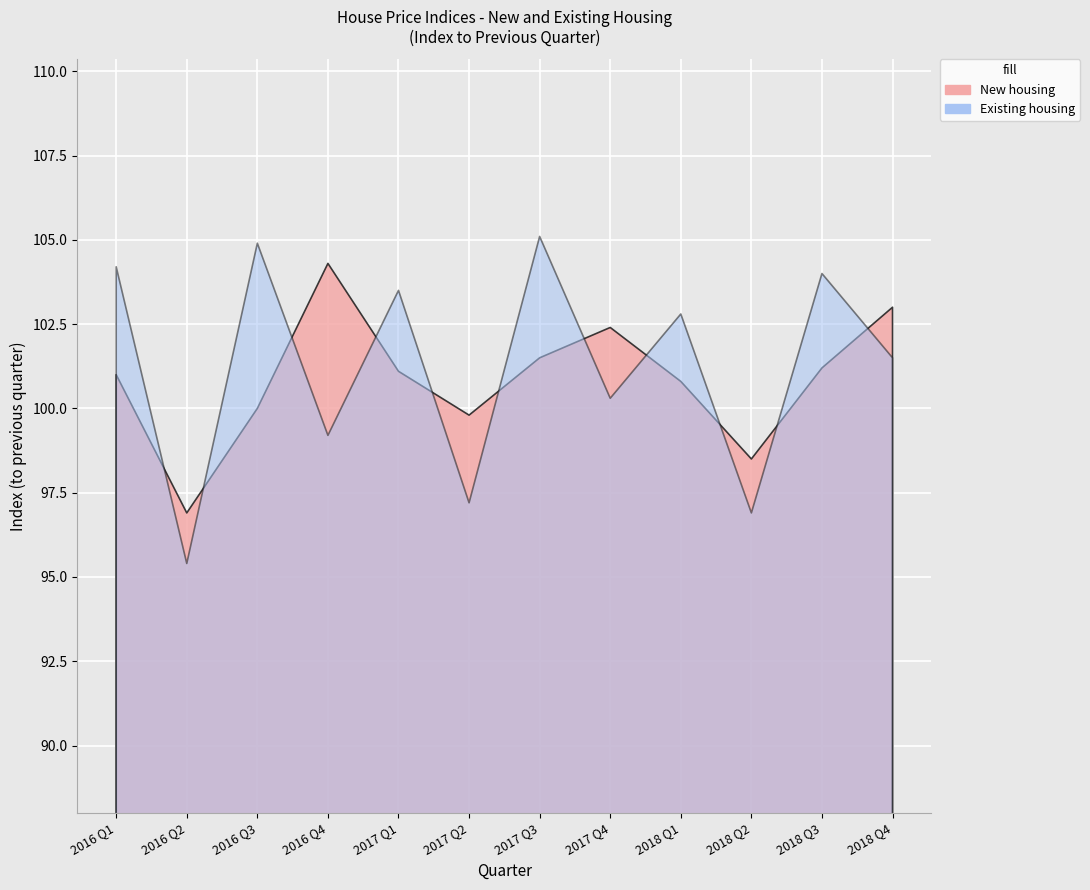

Which series ends up on top after the final intersection of New housing (index1) and Existing housing (index1)?

New housing (index1)